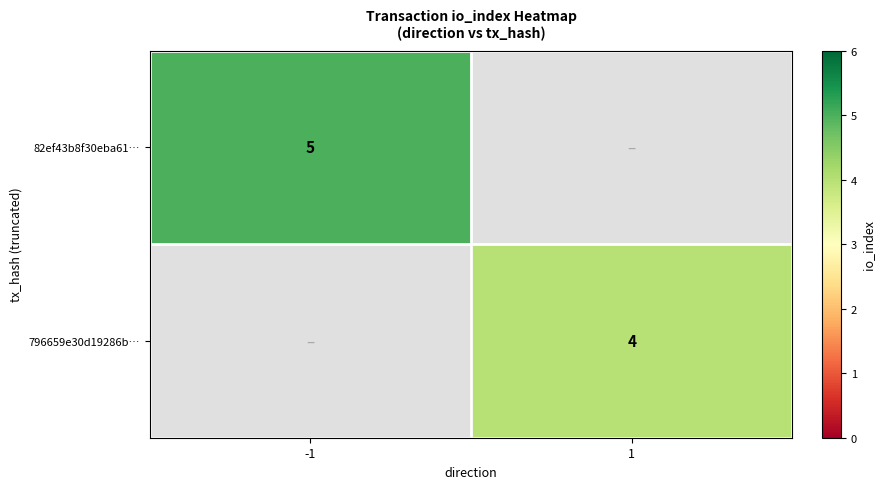

Is the value of 82ef43b8f30eba61… at -1 greater than the value of 796659e30d19286b… at 1?

Yes